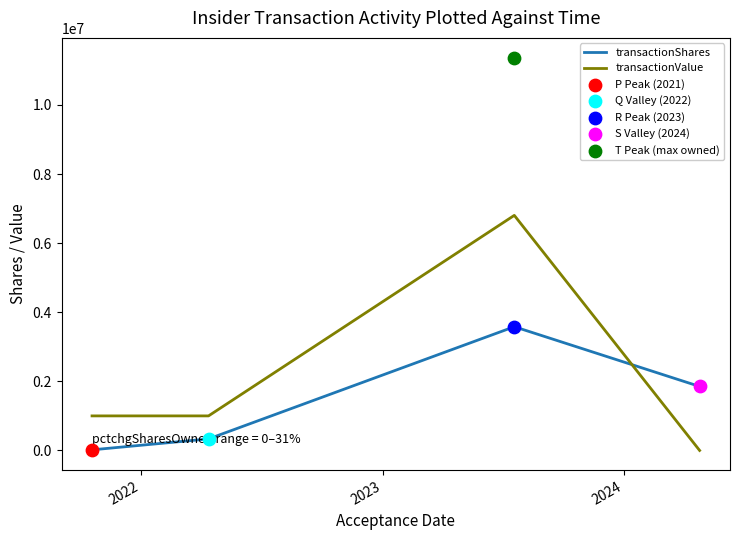

Which series reaches the minimum Y coordinate?

transactionValue